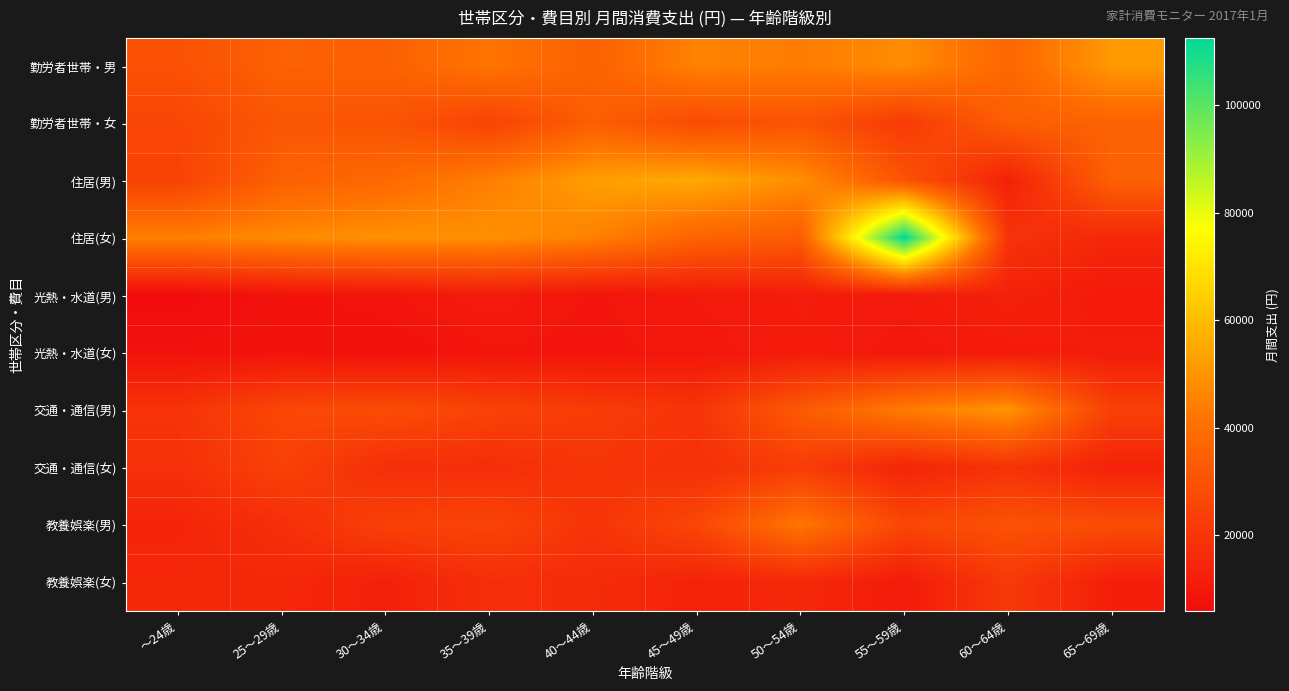

How many distinct data groups are displayed?

10